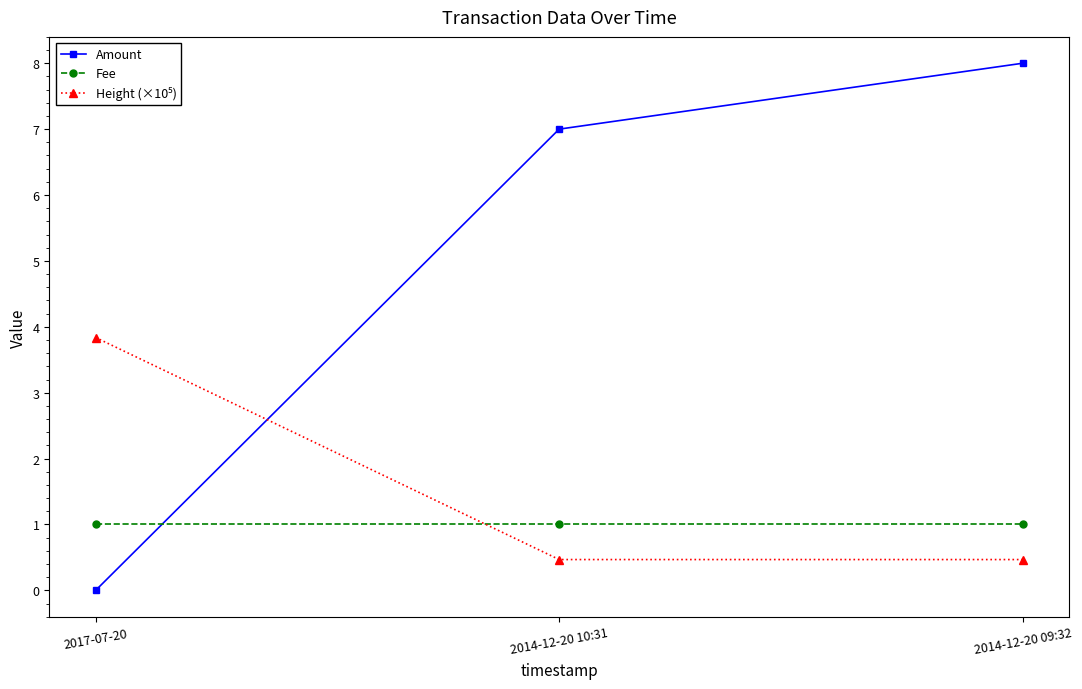

What is the sum of the Fee values at 2017-07-20 and 2014-12-20 09:32?

2.0